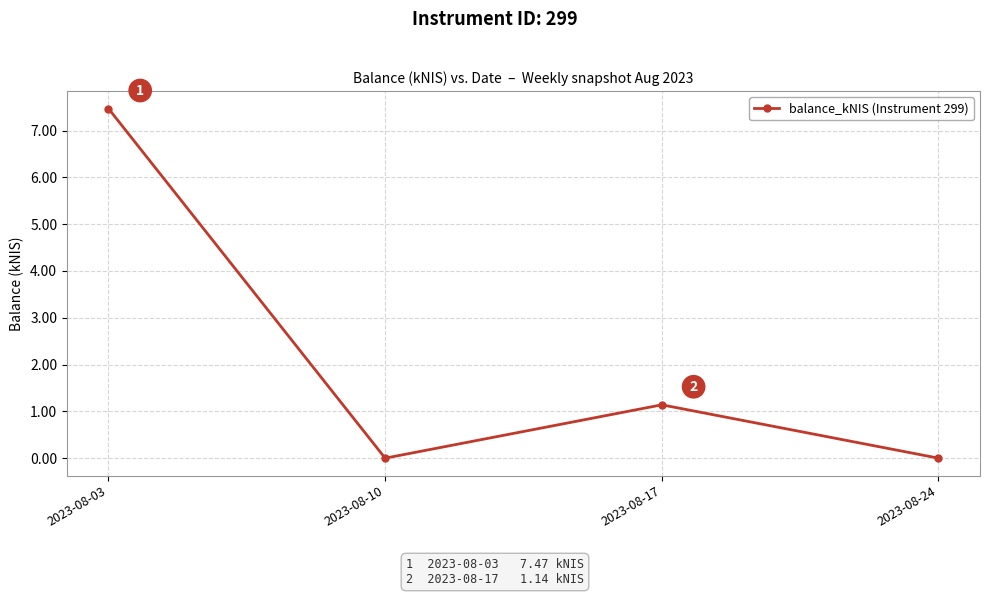

Between 2023-08-17 and 2023-08-24, which is larger?

2023-08-17